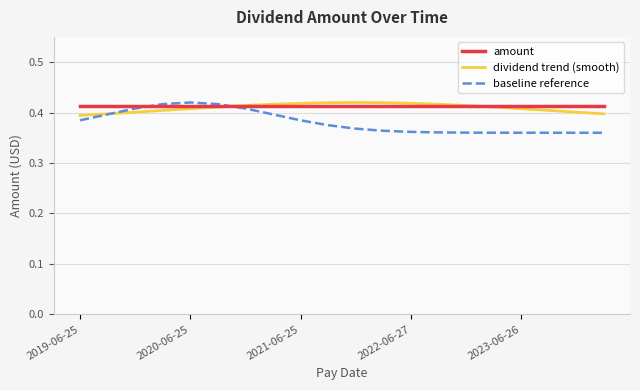

How many distinct data groups are displayed?

3